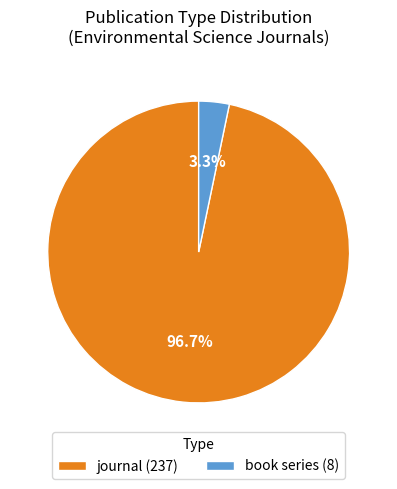

Rank the categories by value from highest to lowest.

journal, book series